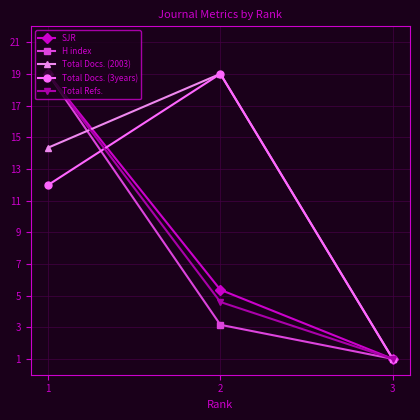

Between 2 and 3, which is larger?

2